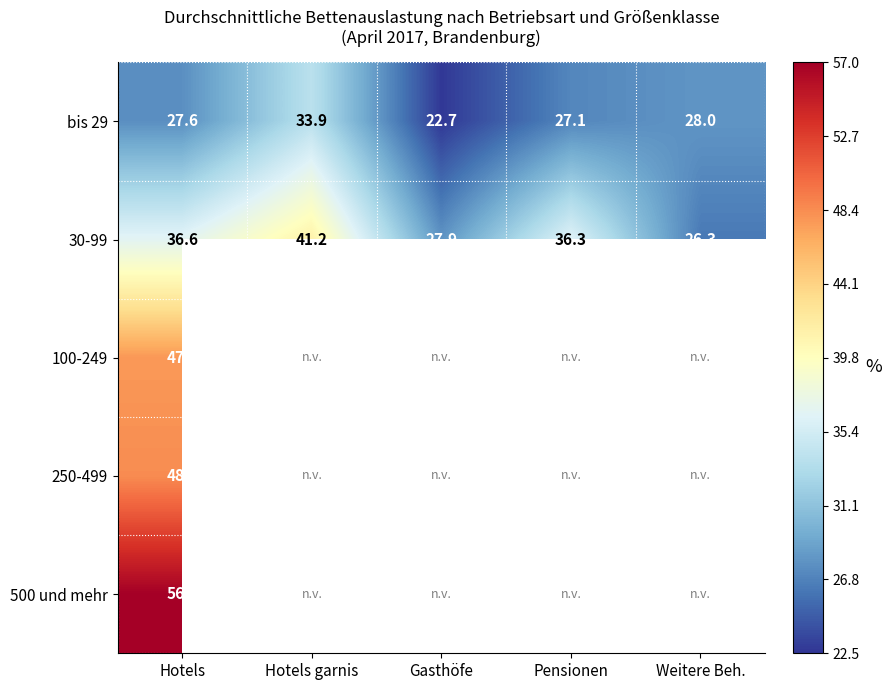

What is the minimum value for bis 29?

22.7